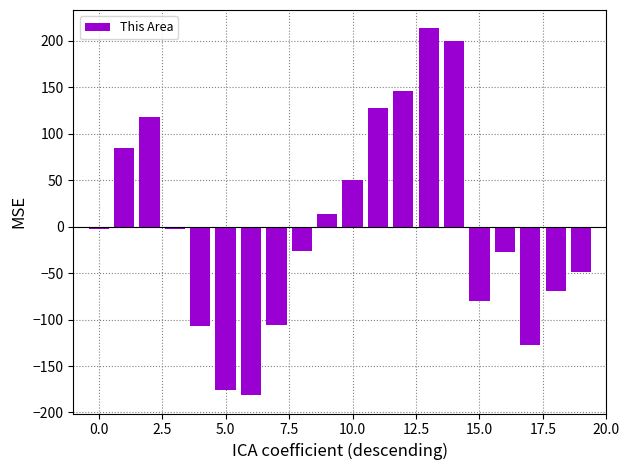

What is the value of the 7th bar from the left?

-181.4